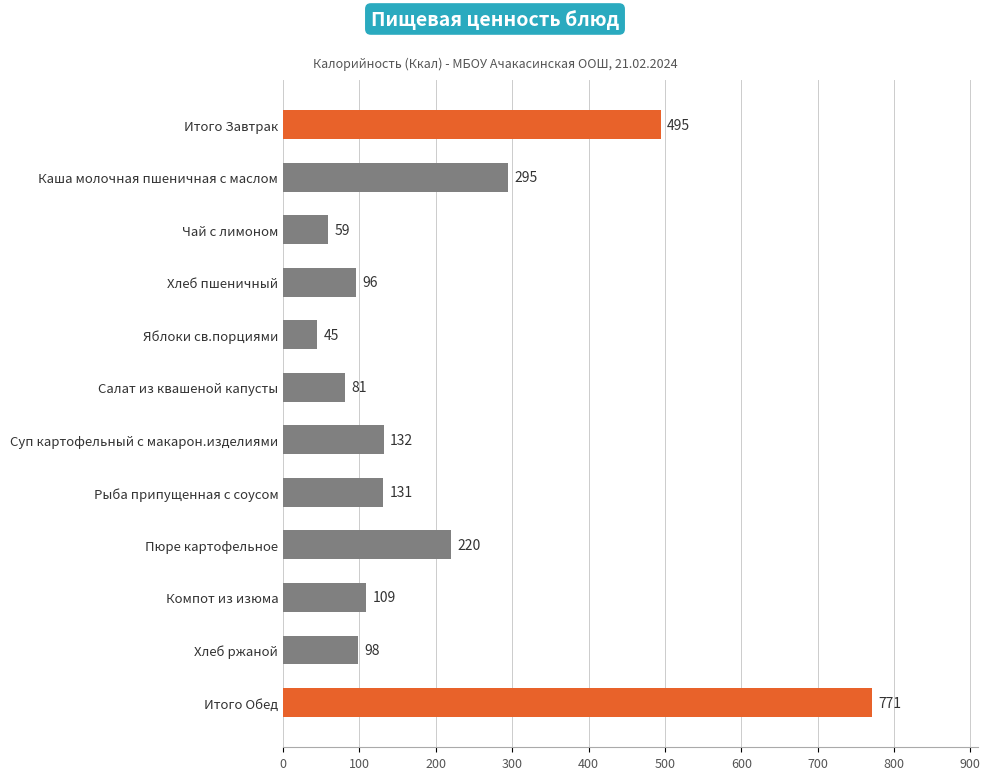

What value does the data have at Компот из изюма, to the nearest 10?

110